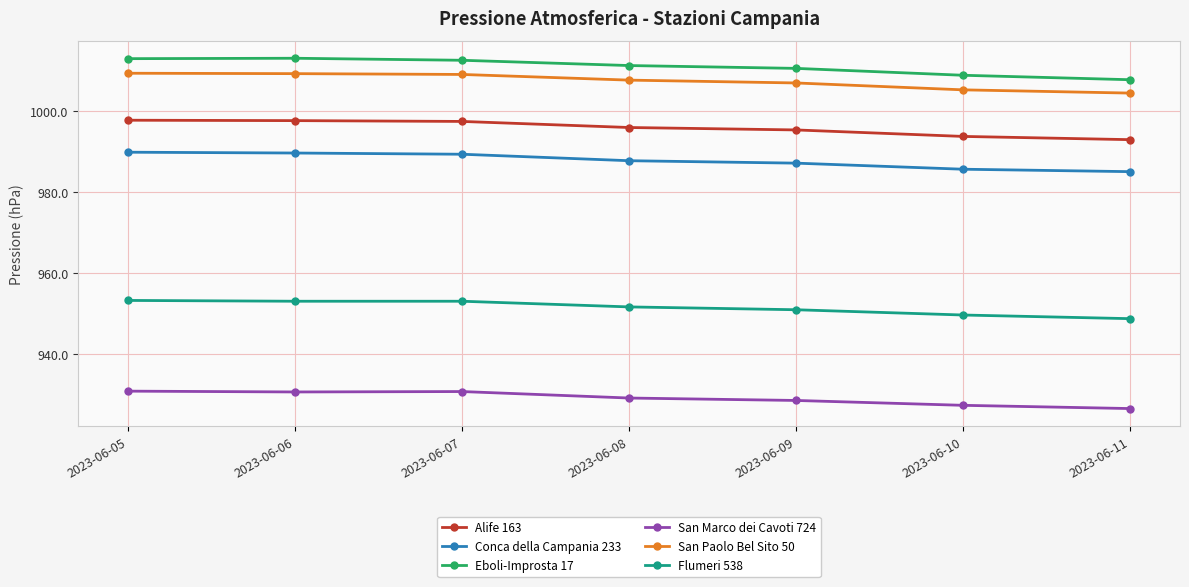

What is the minimum value shown in the chart?

926.5